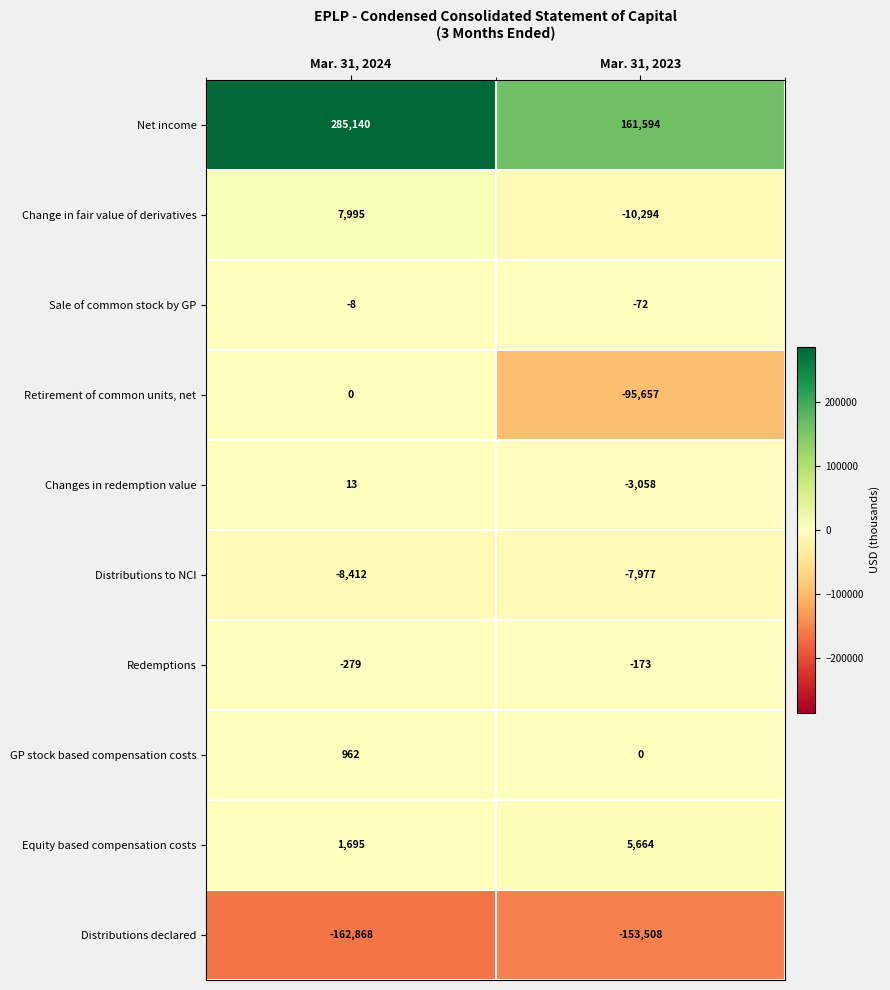

At which label does Distributions to NCI reach its peak?

Mar. 31, 2023